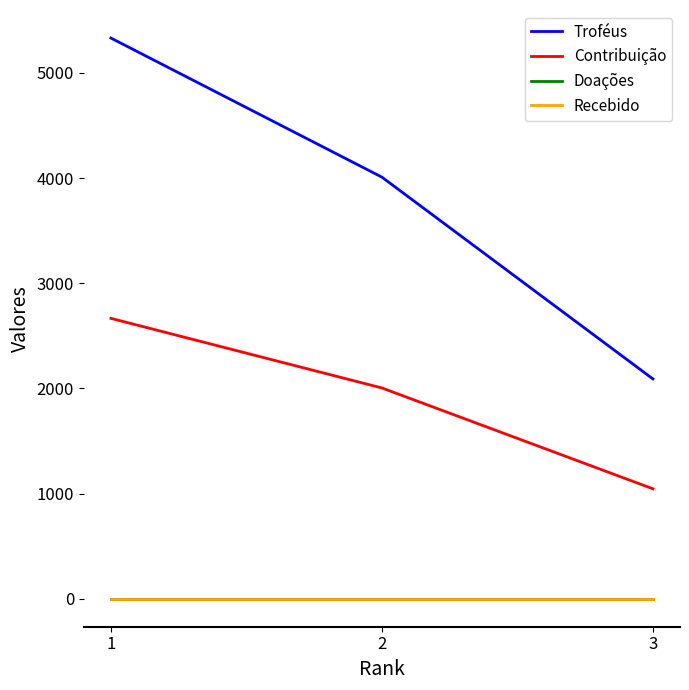

What is the total value across all series at 3?

3135